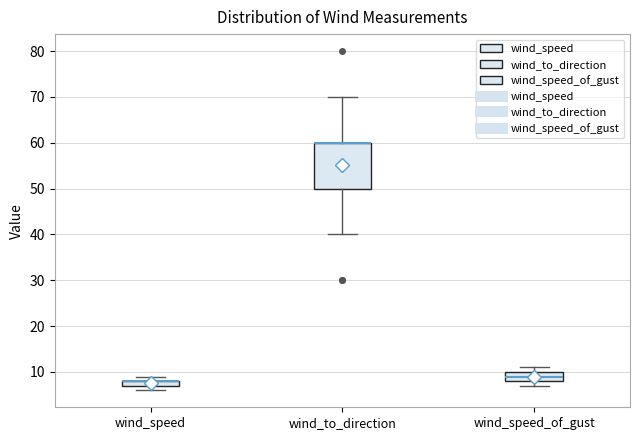

Where is the upper edge of the box for wind_speed on the y-axis? The values are not printed on the chart, so give them approximately, as read against the axis.

8